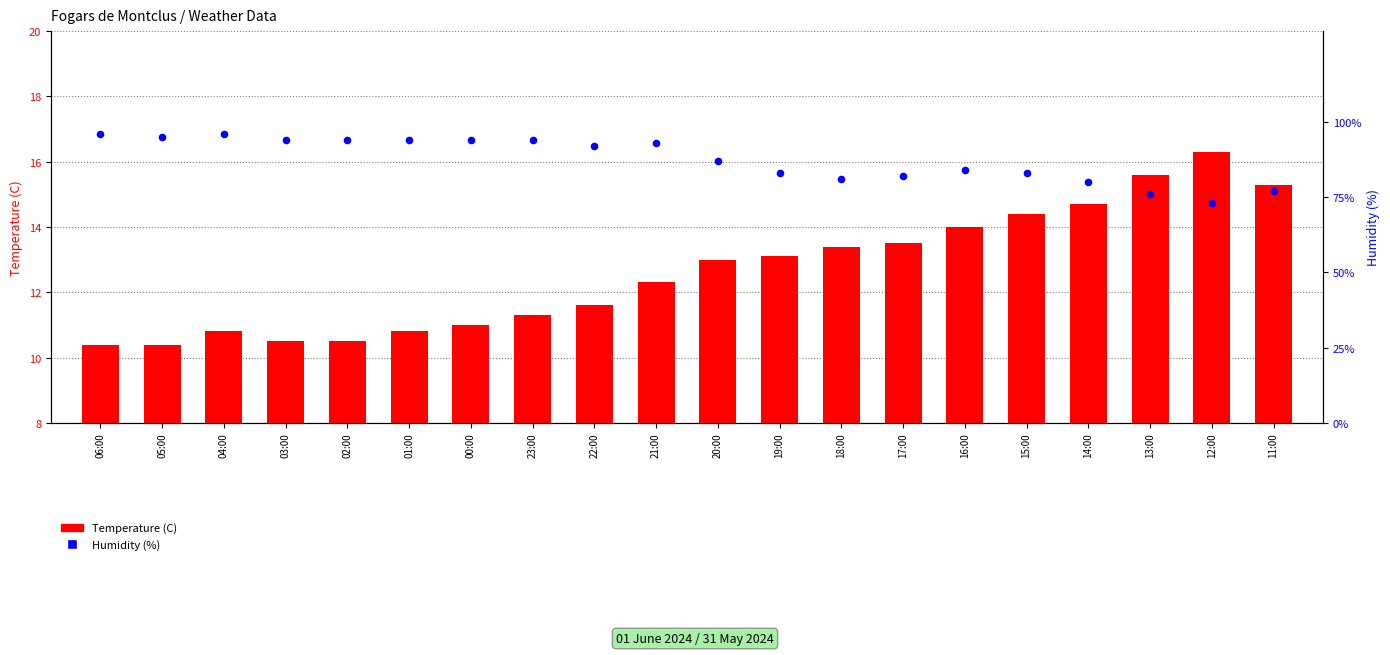

Is the value of Humidity (%) at 22:00 greater than the value of Temperature (C) at 21:00?

Yes